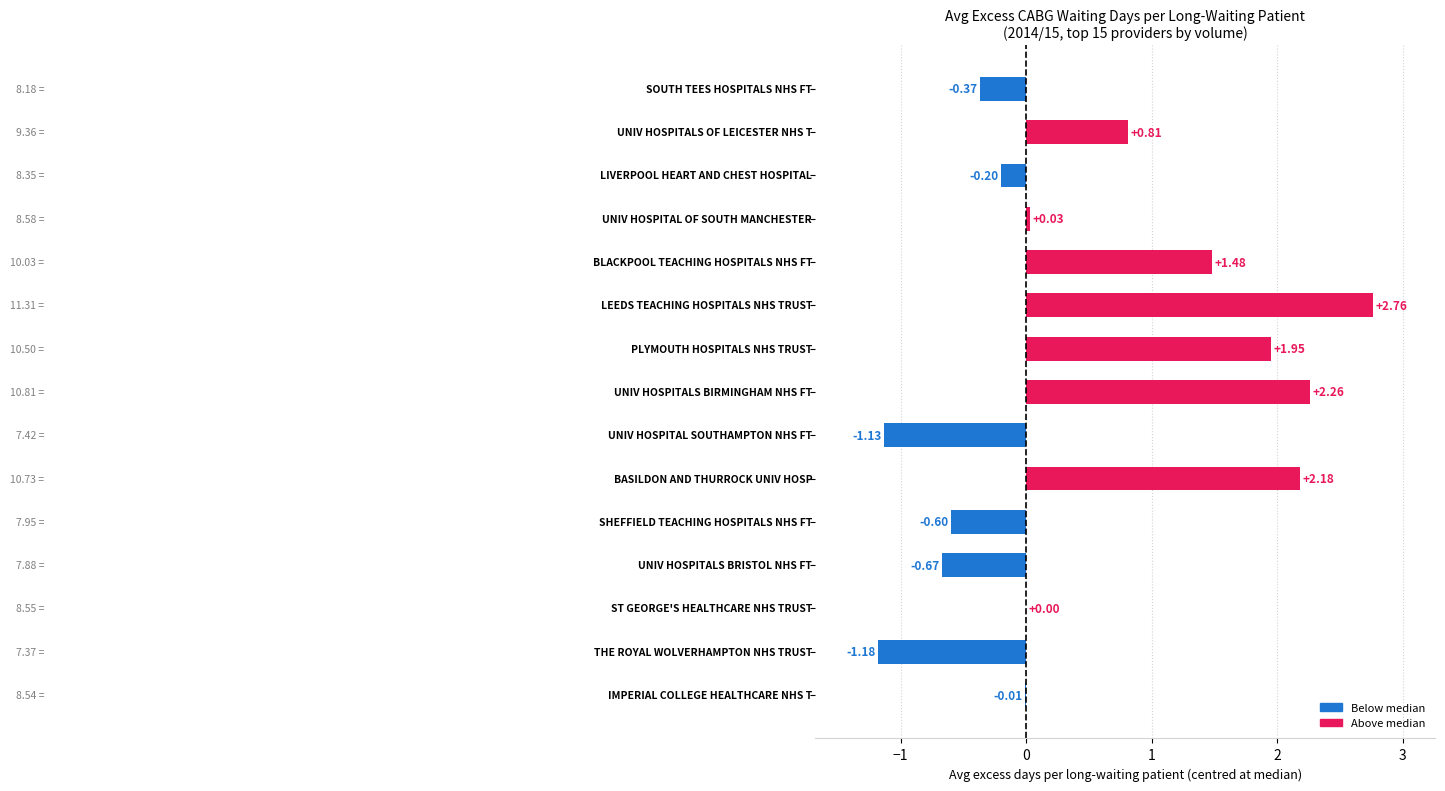

What is the sum of all values?

7.3